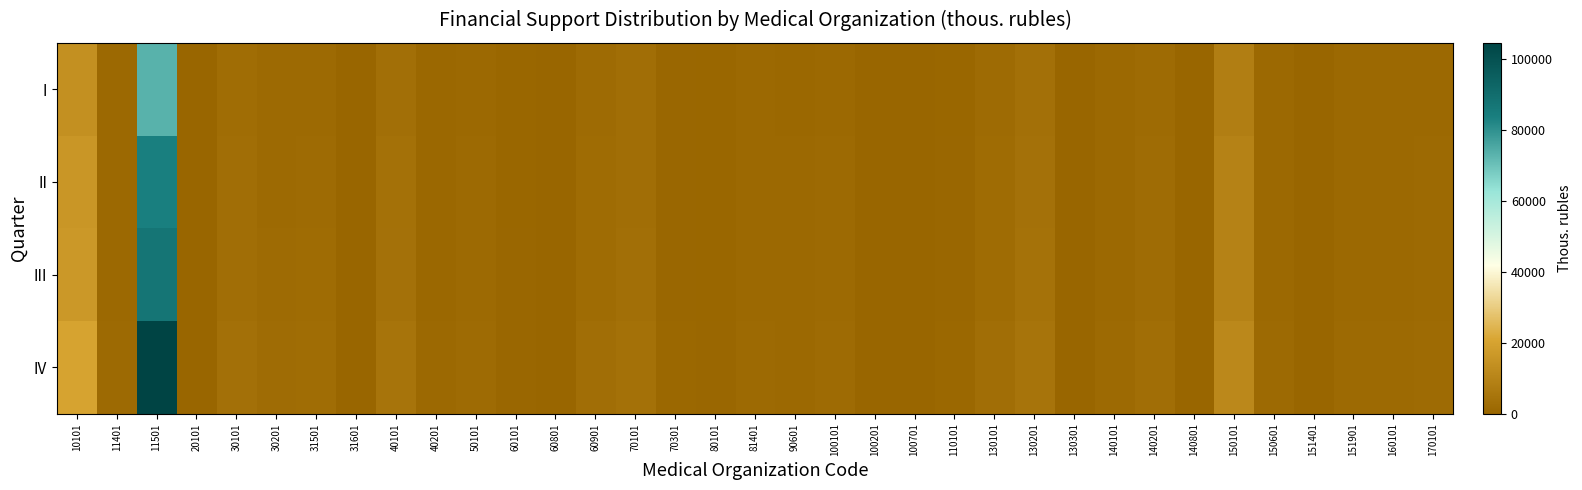

At which category is the sum across all series the highest?

11501